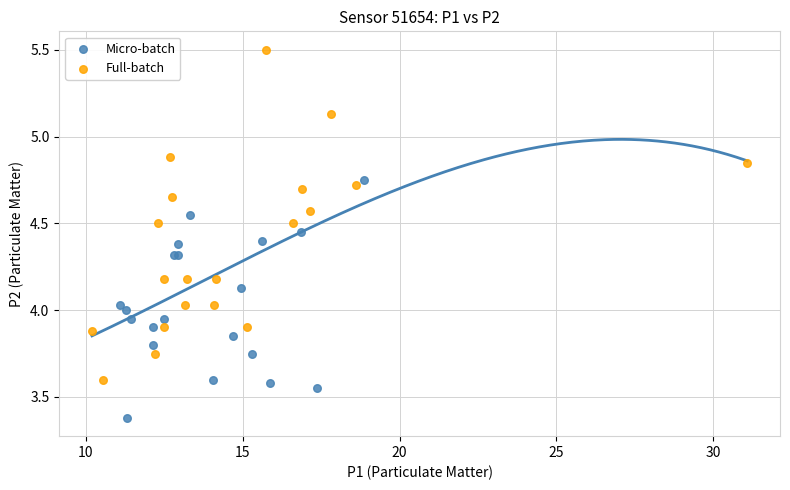

Which series contains the highest Y value?

Full-batch